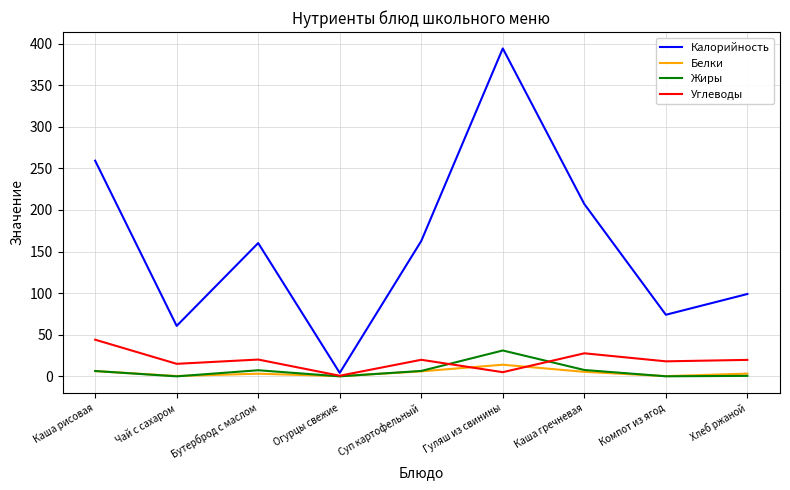

True or false: Жиры has a value of 0.0 at Чай с сахаром.

True